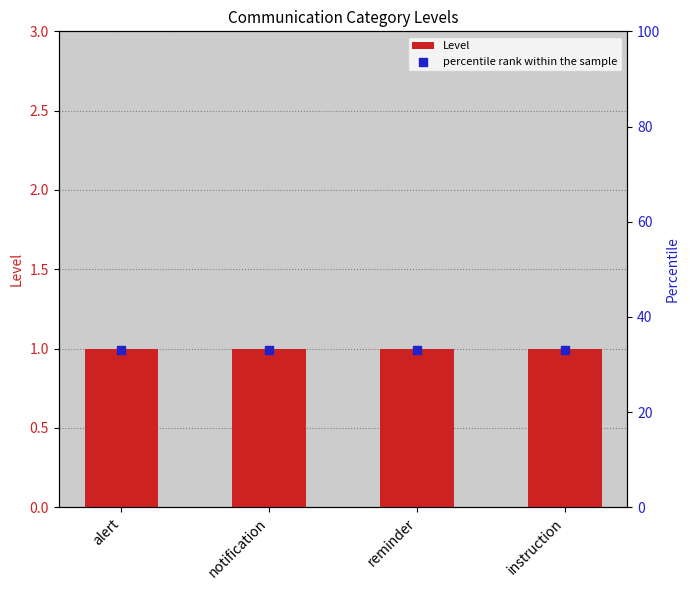

At which category is the sum across all series the highest?

alert